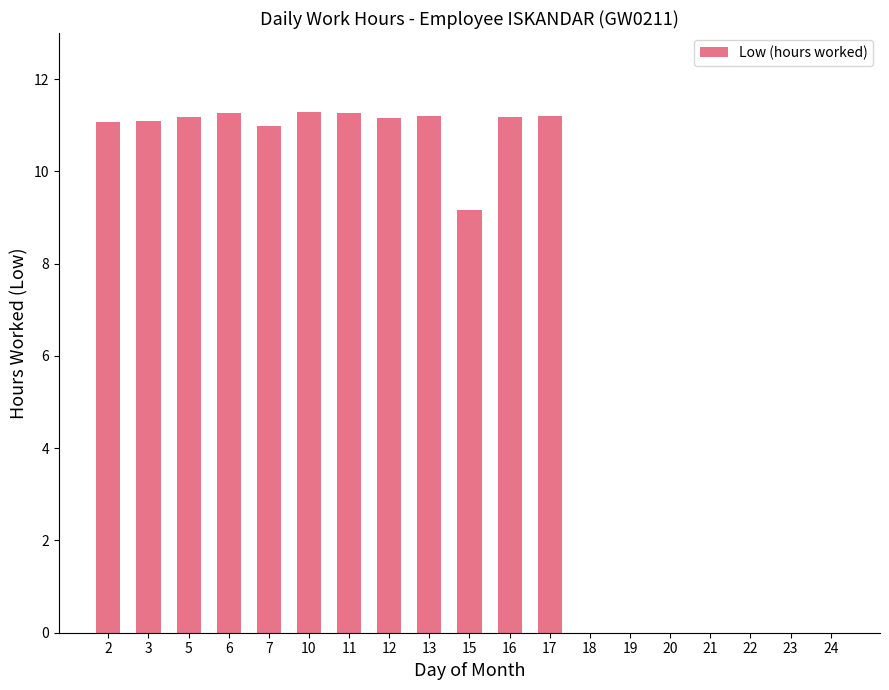

What is the sum of the values at 17 and 6?

22.5